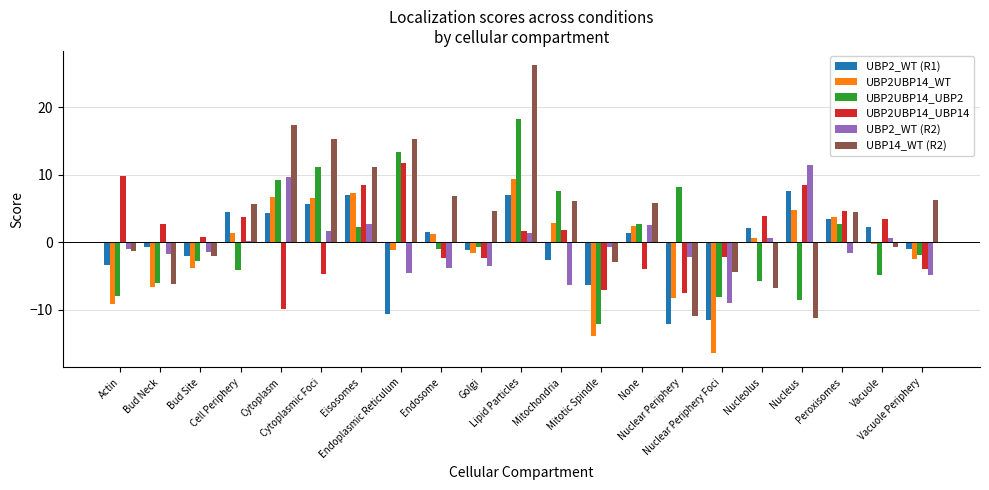

What is the highest value of the UBP2_WT (R2) series?

11.4